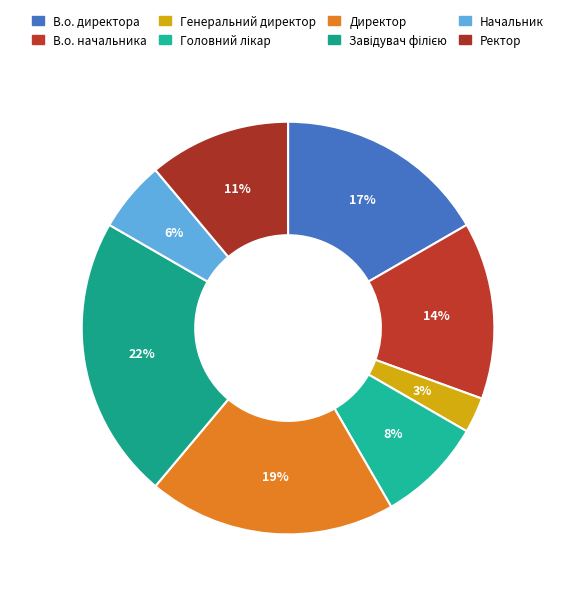

To the nearest percent, what is the combined percentage of Директор and В.о. начальника?

33%